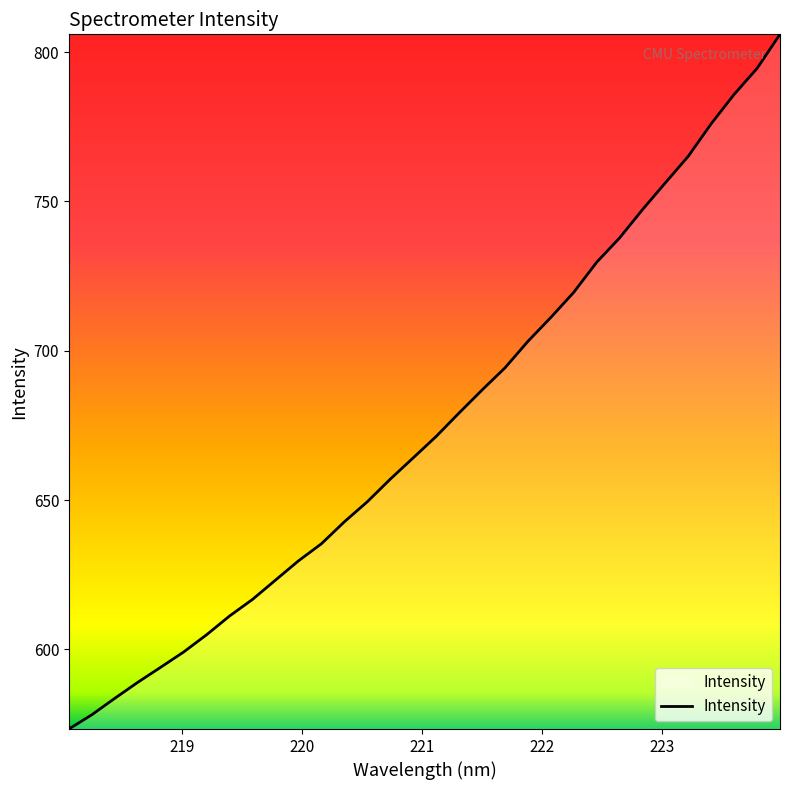

True or false: there are more than 1 points higher than both neighbors.

False